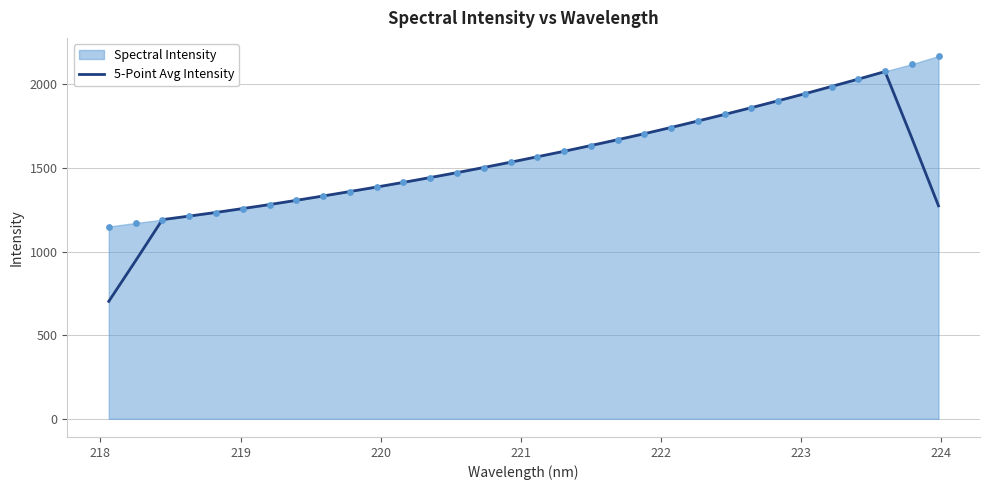

What is the lowest value of the 5-Point Avg Intensity series?

702.1